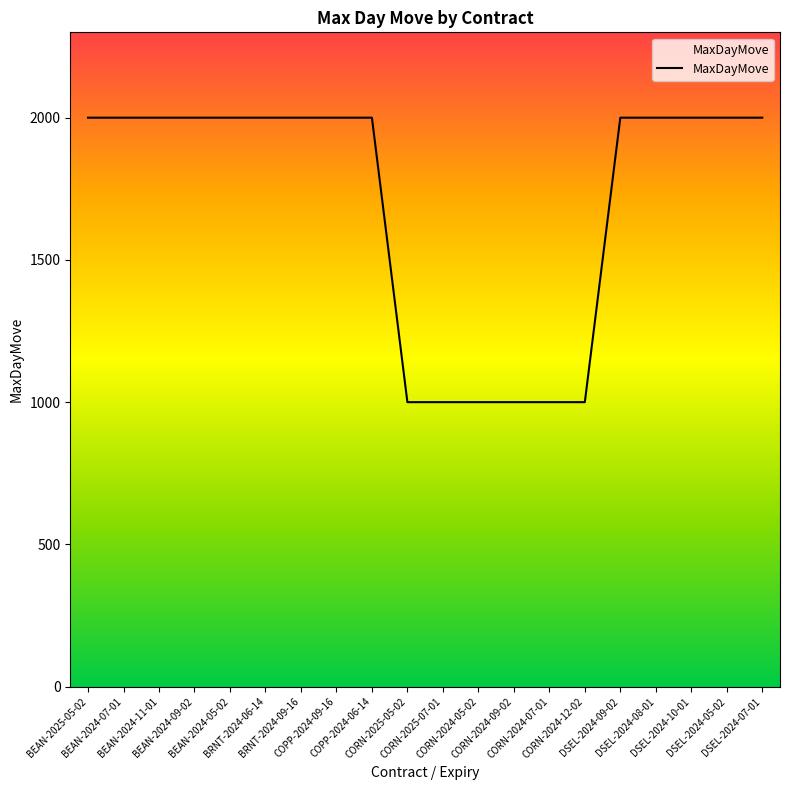

Reading right to left, extract all data points from this chart.

2000	2000	2000	2000	2000	1000	1000	1000	1000	1000	1000	2000	2000	2000	2000	2000	2000	2000	2000	2000